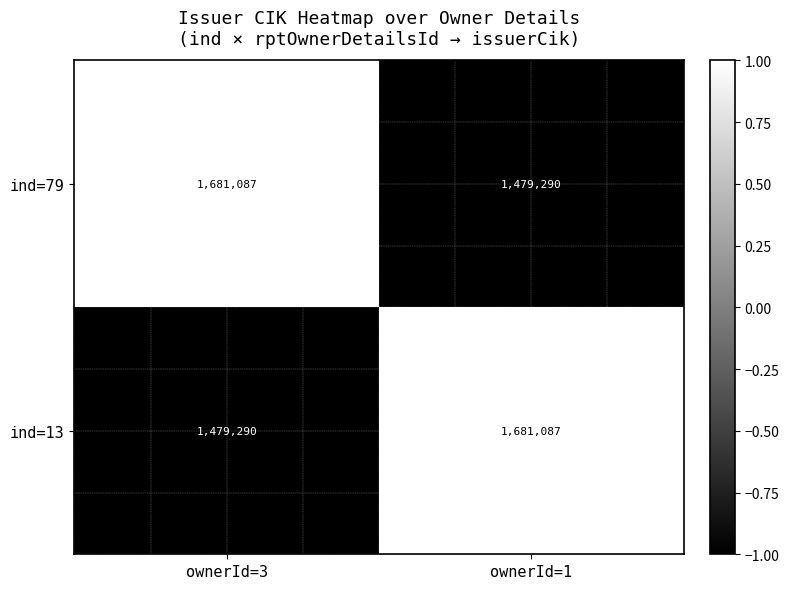

What is the maximum value shown in the chart?

1681087